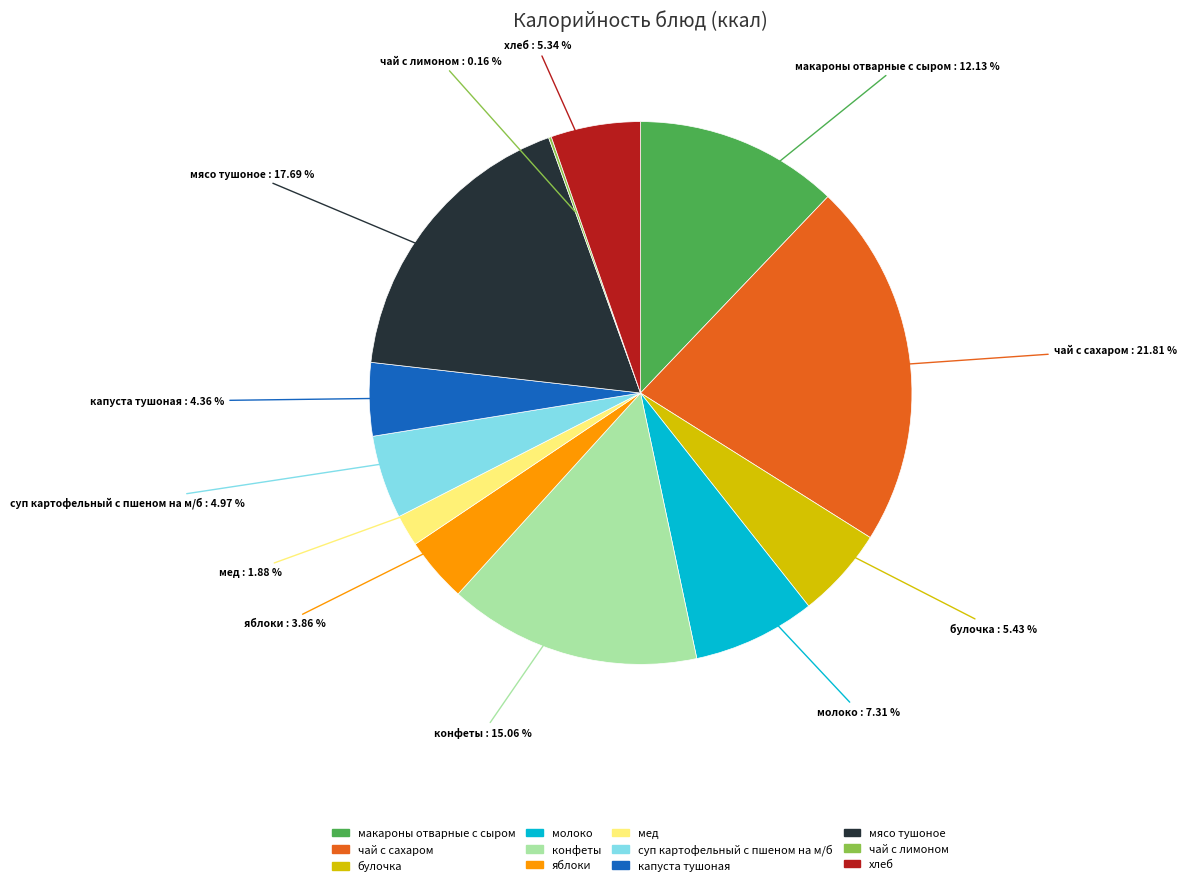

Which has a higher value, булочка or яблоки?

булочка